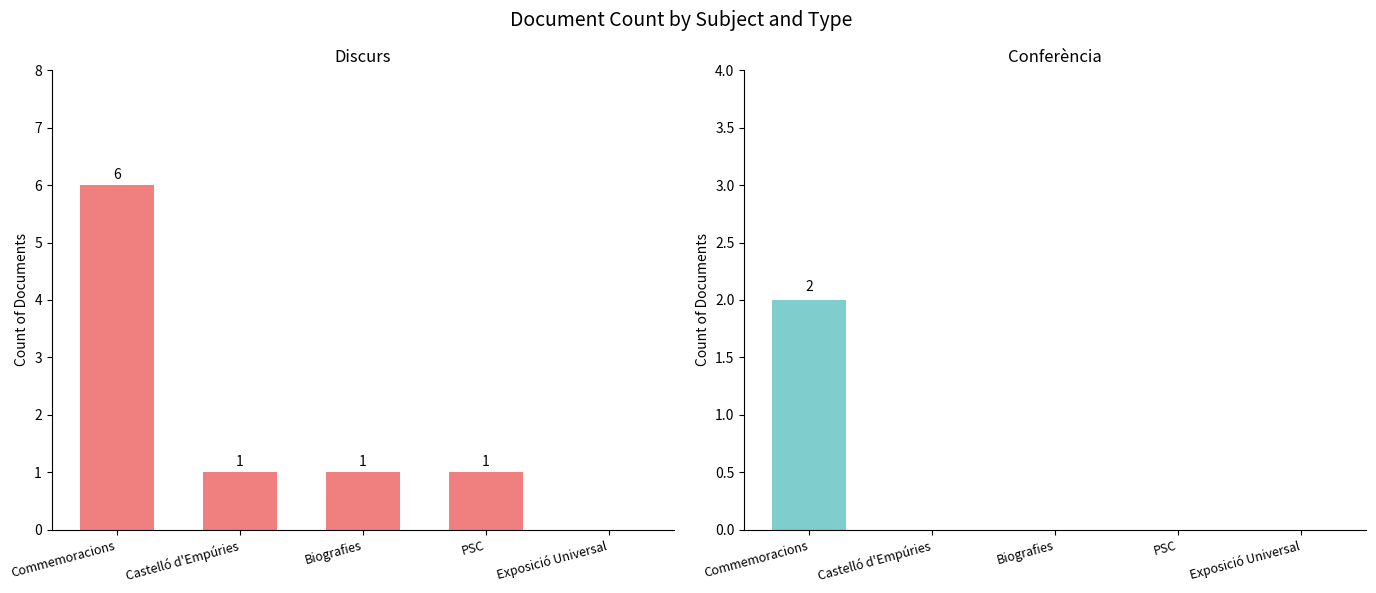

Reading left to right, extract all data points from this chart.

Discurs: Commemoracions=6	Castelló d'Empúries=1	Biografies=1	PSC=1	Exposició Universal=0
Conferència: Commemoracions=2	Castelló d'Empúries=0	Biografies=0	PSC=0	Exposició Universal=0